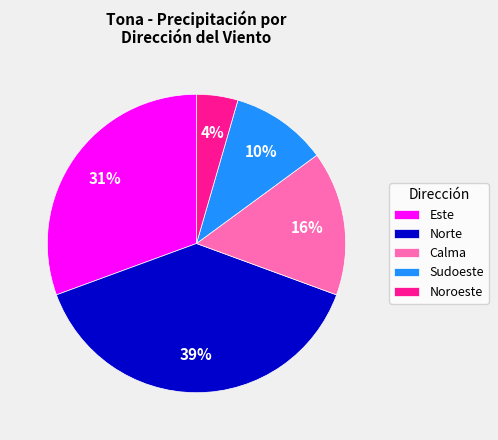

Combined, do Noroeste and Calma account for over 50%?

No